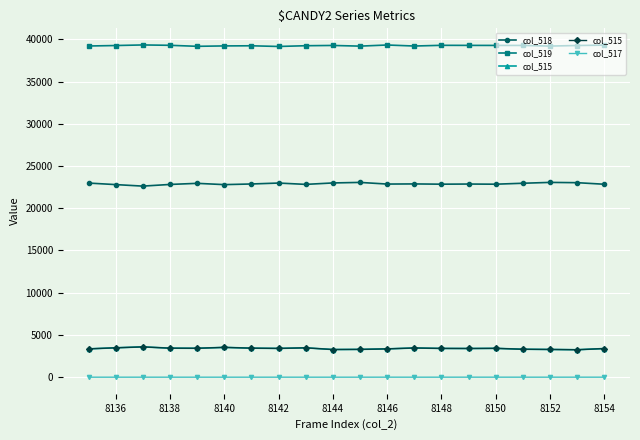

Which series has the largest range (max minus min)?

col_518